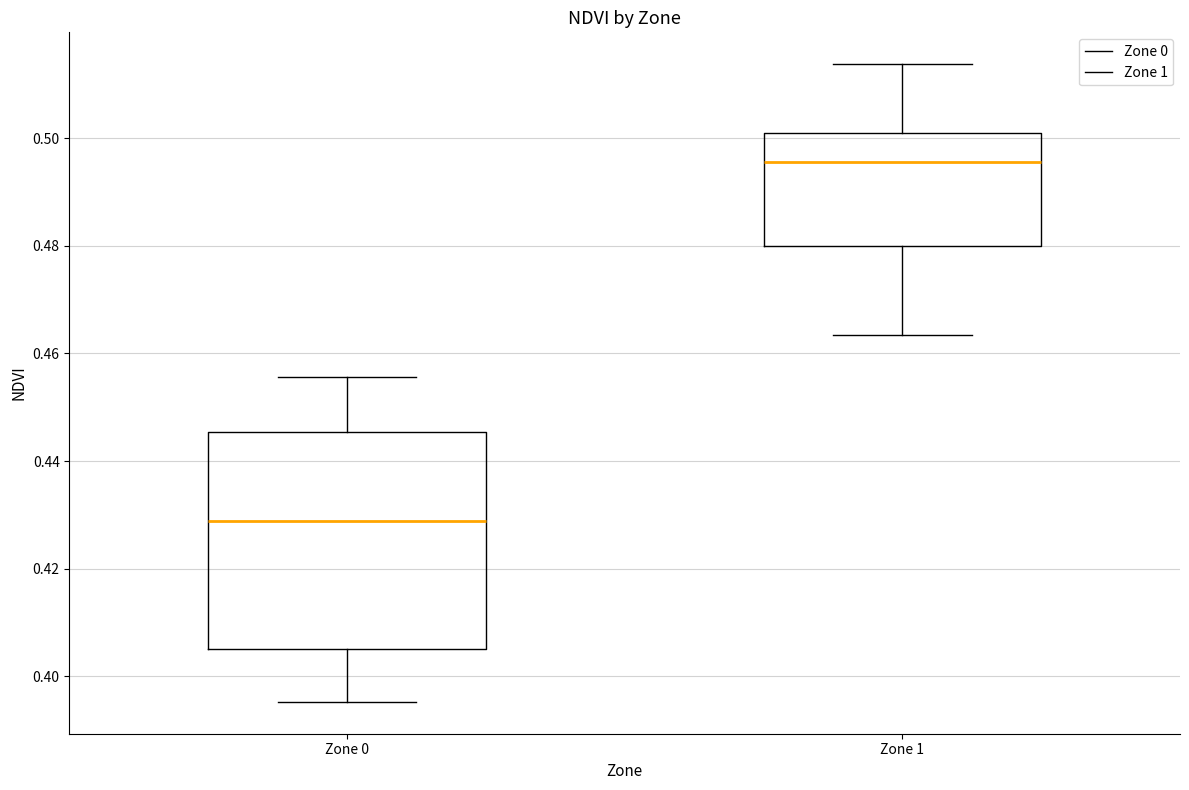

Reading left to right, read every box against the y-axis: the position of its median line, the range the box covers, and the ends of its whiskers. The values are not printed on the chart, so give them approximately, as read against the axis.

Zone 0: median 0.428, box 0.406 to 0.446, whiskers 0.396 to 0.456
Zone 1: median 0.496, box 0.480 to 0.500, whiskers 0.464 to 0.514